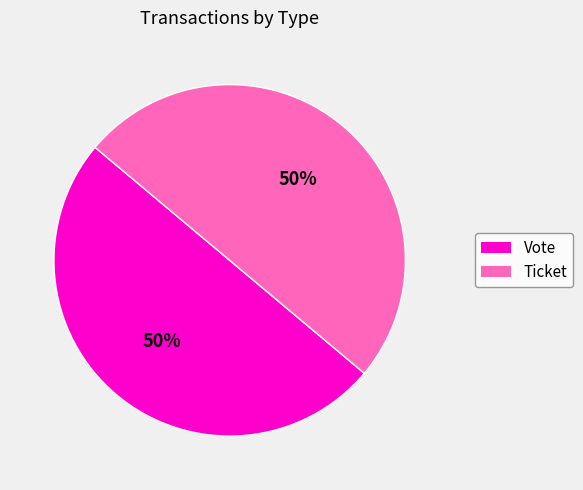

To the nearest percent, what is the average slice percentage?

50%